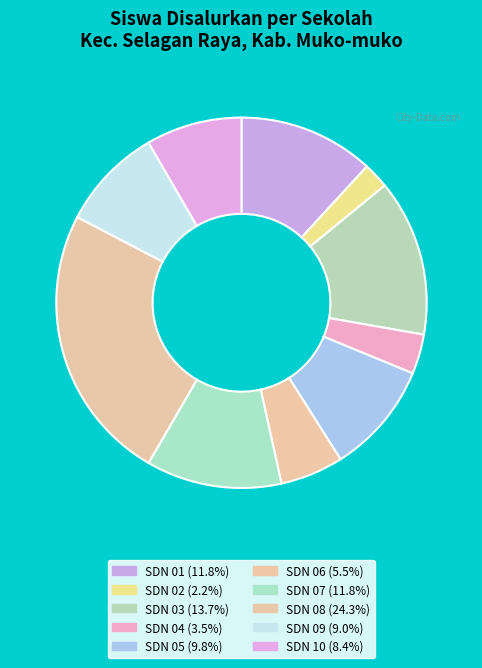

Count the number of slices in the pie.

10